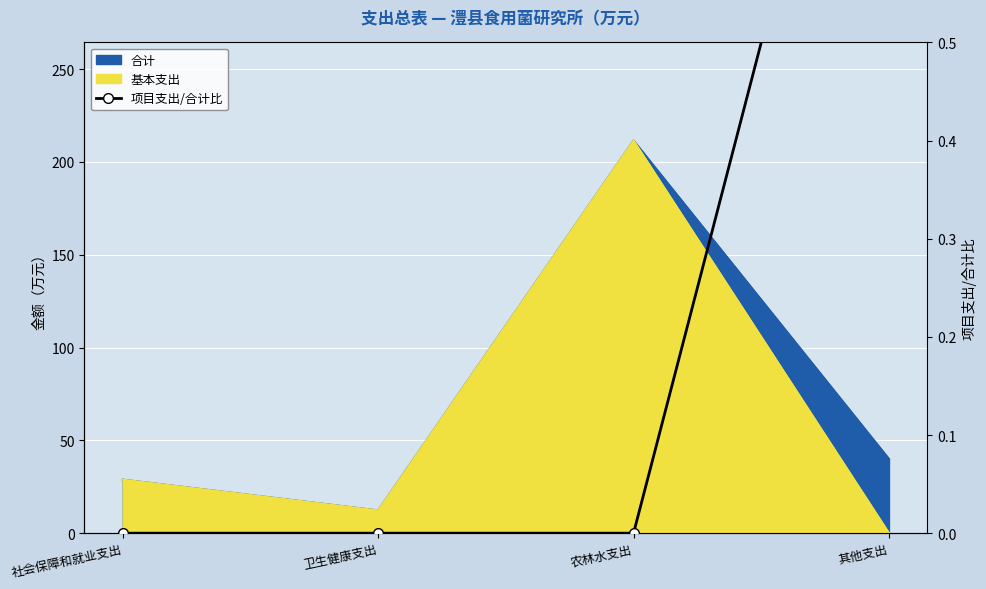

Reading right to left, extract all data points from this chart.

其他支出=1	农林水支出=0	卫生健康支出=0	社会保障和就业支出=0